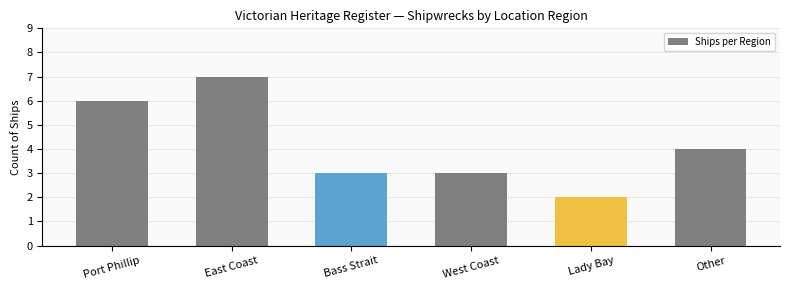

What is the change in value from East Coast to Lady Bay?

-5